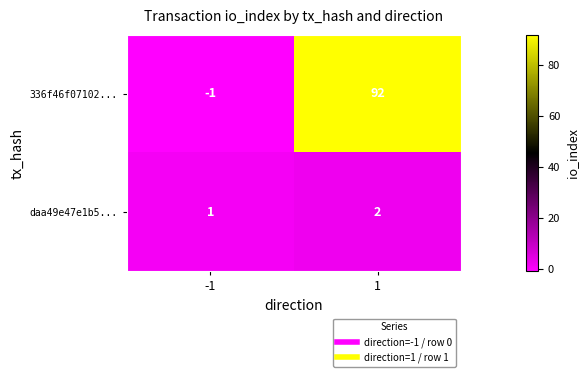

What is the sum of all 336f46f07102... values?

91